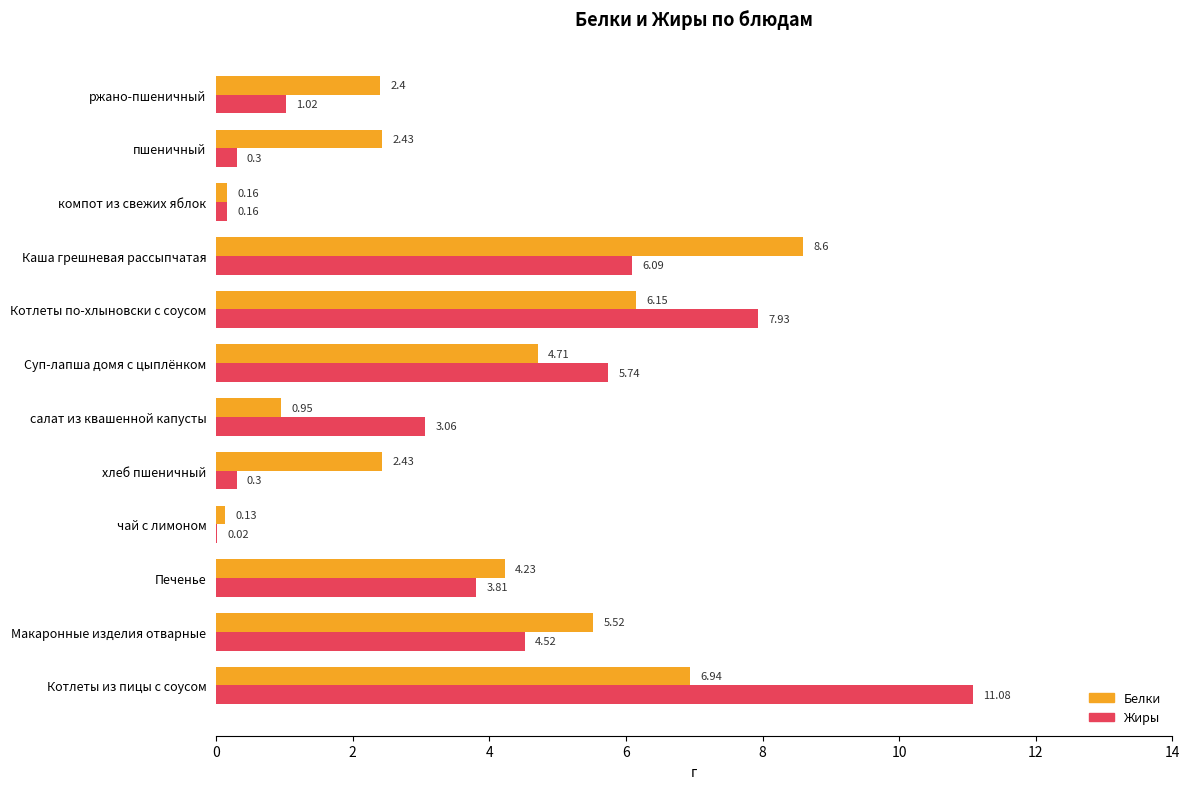

Which series has the largest total across all categories?

Белки